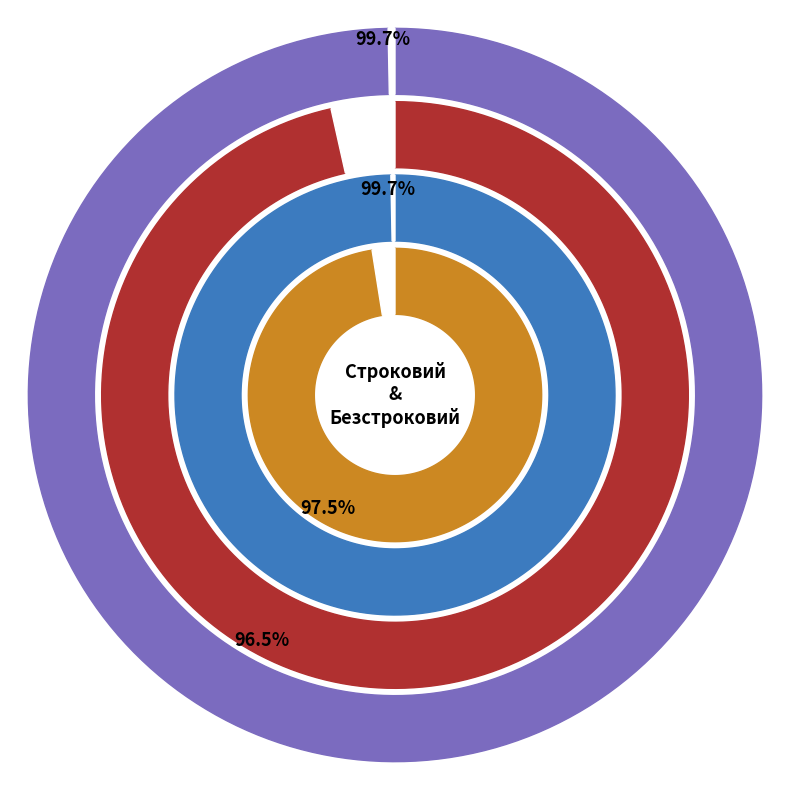

True or false: Строковий accounts for 48% of the total.

False